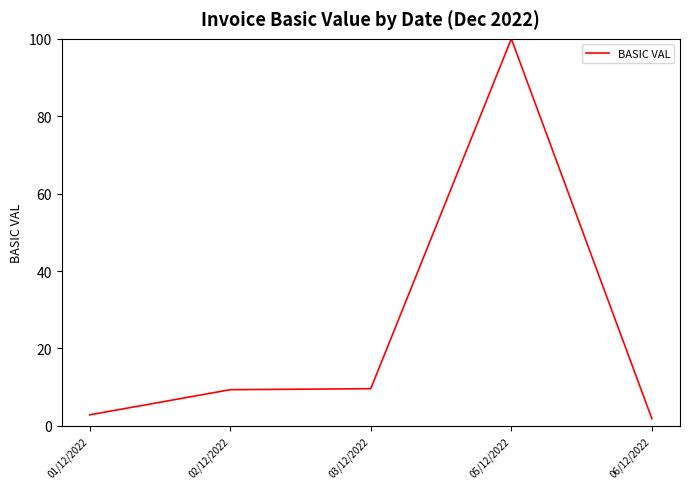

What is the difference between the second highest and minimum values?

7.8